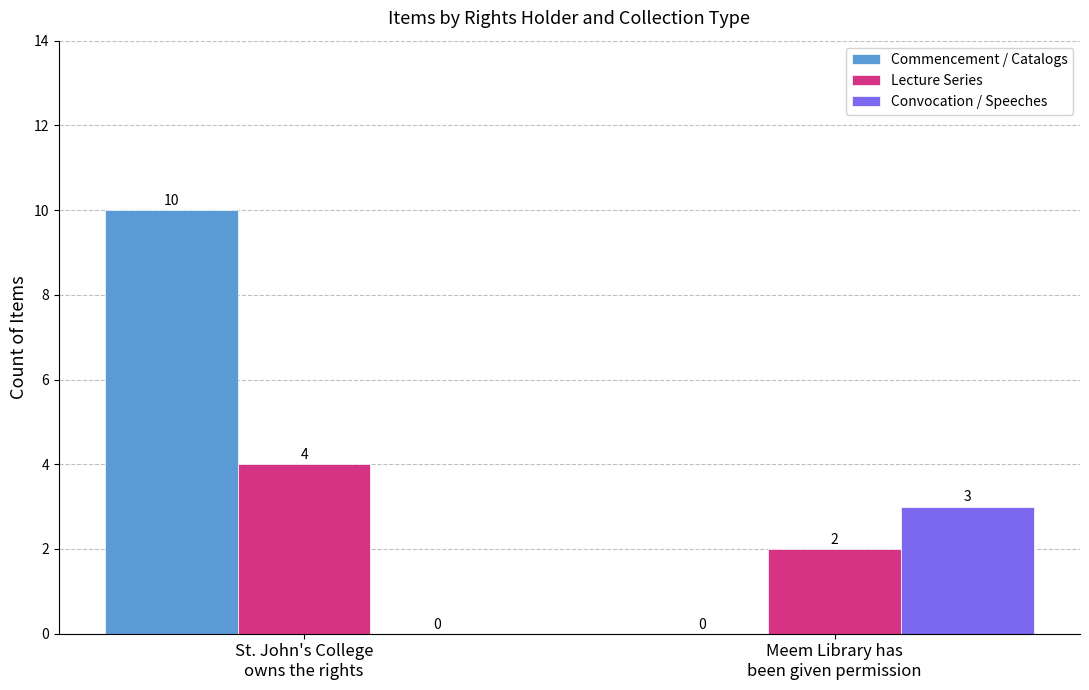

Which series has the largest total across all categories?

Commencement / Catalogs